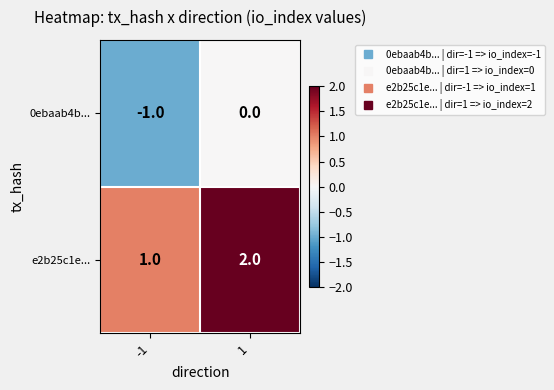

Which category has the highest value across all series?

1